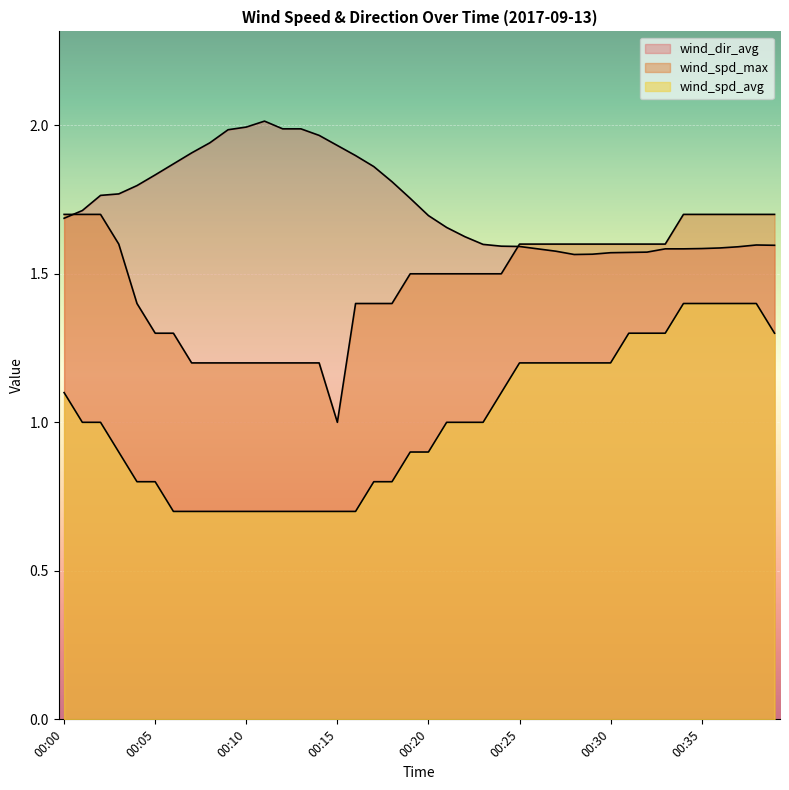

Reading left to right, what are all the values shown in this chart?

wind_spd_avg: 00:00=1.1	00:01=1.0	00:02=1.0	00:03=0.9	00:04=0.8	00:05=0.8	00:06=0.7	00:07=0.7	00:08=0.7	00:09=0.7	00:10=0.7	00:11=0.7	00:12=0.7	00:13=0.7	00:14=0.7	00:15=0.7	00:16=0.7	00:17=0.8	00:18=0.8	00:19=0.9	00:20=0.9	00:21=1.0	00:22=1.0	00:23=1.0	00:24=1.1	00:25=1.2	00:26=1.2	00:27=1.2	00:28=1.2	00:29=1.2	00:30=1.2	00:31=1.3	00:32=1.3	00:33=1.3	00:34=1.4	00:35=1.4	00:36=1.4	00:37=1.4	00:38=1.4	00:39=1.3
wind_spd_max: 00:00=1.7	00:01=1.7	00:02=1.7	00:03=1.6	00:04=1.4	00:05=1.3	00:06=1.3	00:07=1.2	00:08=1.2	00:09=1.2	00:10=1.2	00:11=1.2	00:12=1.2	00:13=1.2	00:14=1.2	00:15=1.0	00:16=1.4	00:17=1.4	00:18=1.4	00:19=1.5	00:20=1.5	00:21=1.5	00:22=1.5	00:23=1.5	00:24=1.5	00:25=1.6	00:26=1.6	00:27=1.6	00:28=1.6	00:29=1.6	00:30=1.6	00:31=1.6	00:32=1.6	00:33=1.6	00:34=1.7	00:35=1.7	00:36=1.7	00:37=1.7	00:38=1.7	00:39=1.7
wind_dir_avg: 00:00=1.7	00:01=1.7	00:02=1.8	00:03=1.8	00:04=1.8	00:05=1.8	00:06=1.9	00:07=1.9	00:08=1.9	00:09=2.0	00:10=2.0	00:11=2.0	00:12=2.0	00:13=2.0	00:14=2.0	00:15=1.9	00:16=1.9	00:17=1.9	00:18=1.8	00:19=1.8	00:20=1.7	00:21=1.7	00:22=1.6	00:23=1.6	00:24=1.6	00:25=1.6	00:26=1.6	00:27=1.6	00:28=1.6	00:29=1.6	00:30=1.6	00:31=1.6	00:32=1.6	00:33=1.6	00:34=1.6	00:35=1.6	00:36=1.6	00:37=1.6	00:38=1.6	00:39=1.6